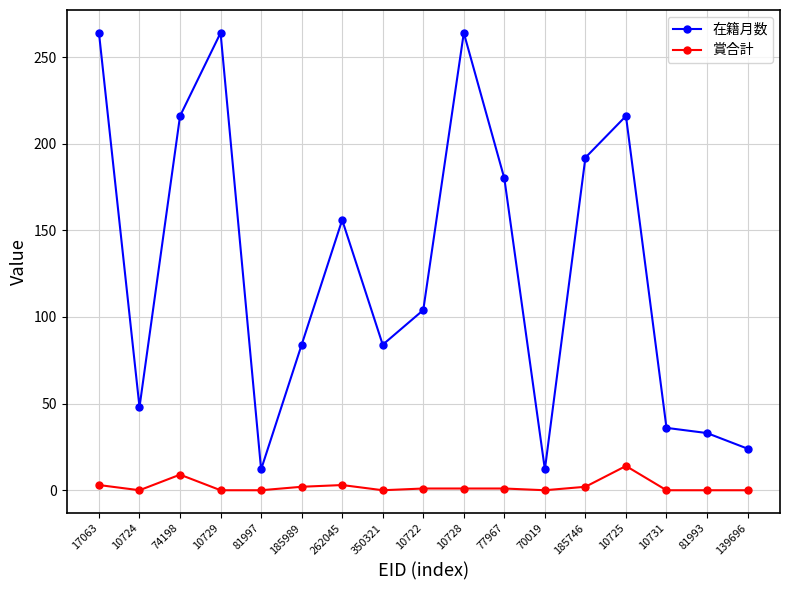

What is the sum of all 在籍月数 values?

2189